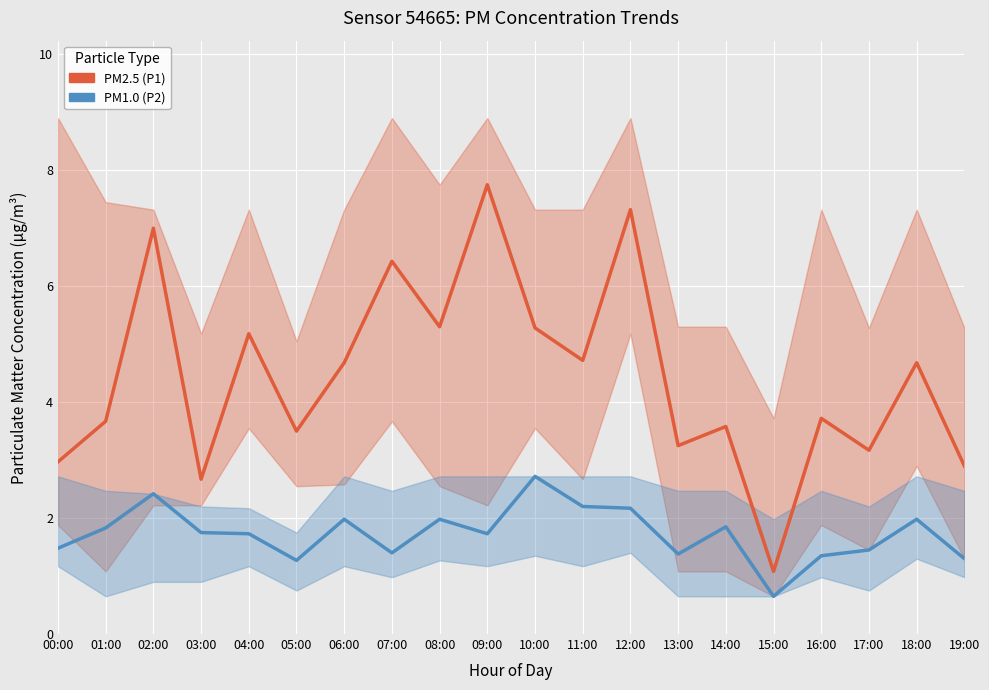

List the labels in order of PM2.5 (P1) value, smallest first.

15:00, 03:00, 19:00, 00:00, 17:00, 13:00, 05:00, 14:00, 01:00, 16:00, 06:00, 18:00, 11:00, 04:00, 10:00, 08:00, 07:00, 02:00, 12:00, 09:00